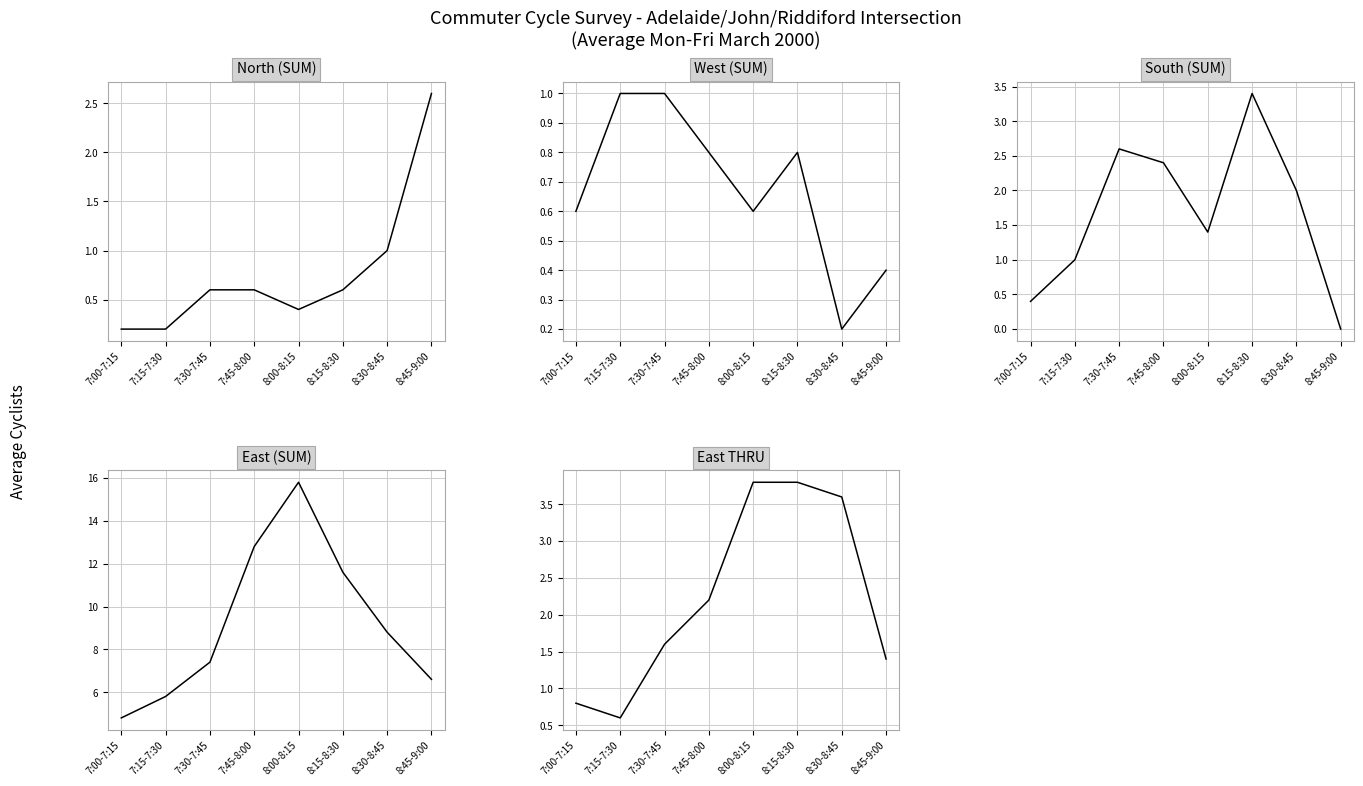

Does the chart have visible grid lines?

Yes